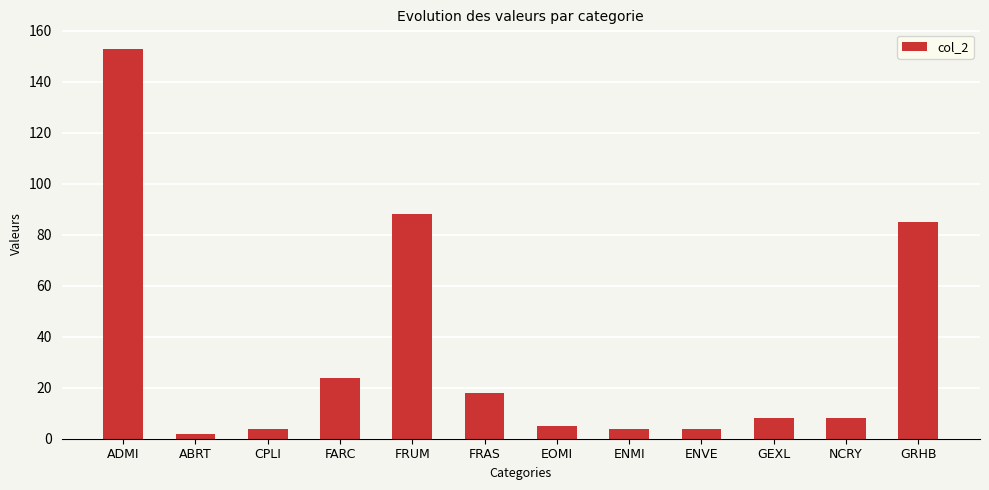

What is the value of the 12th bar from the left?

85